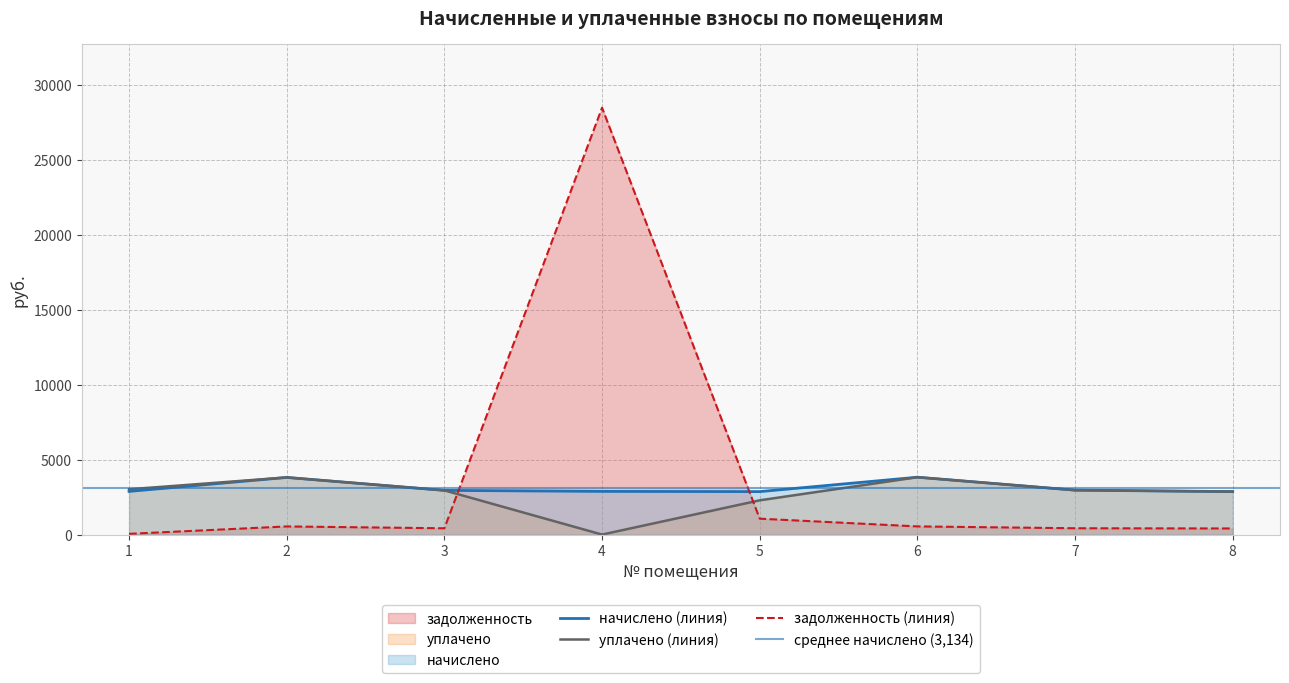

What is the value of the задолженность point at the 5th from the left?

1062.1